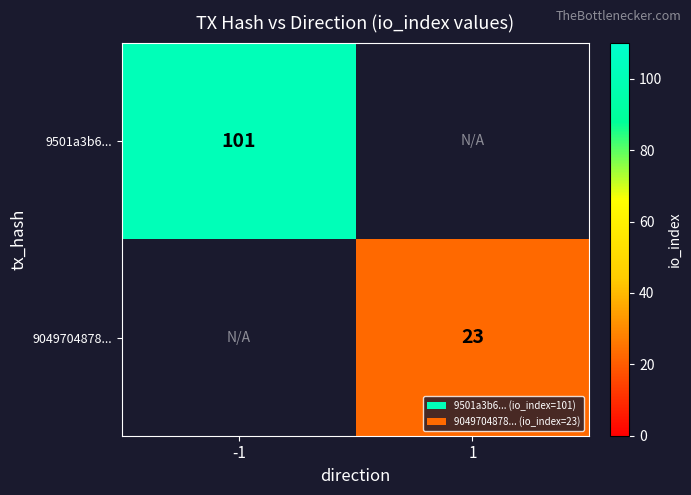

The value of 9049704878... at 1 is 34. True or false?

False